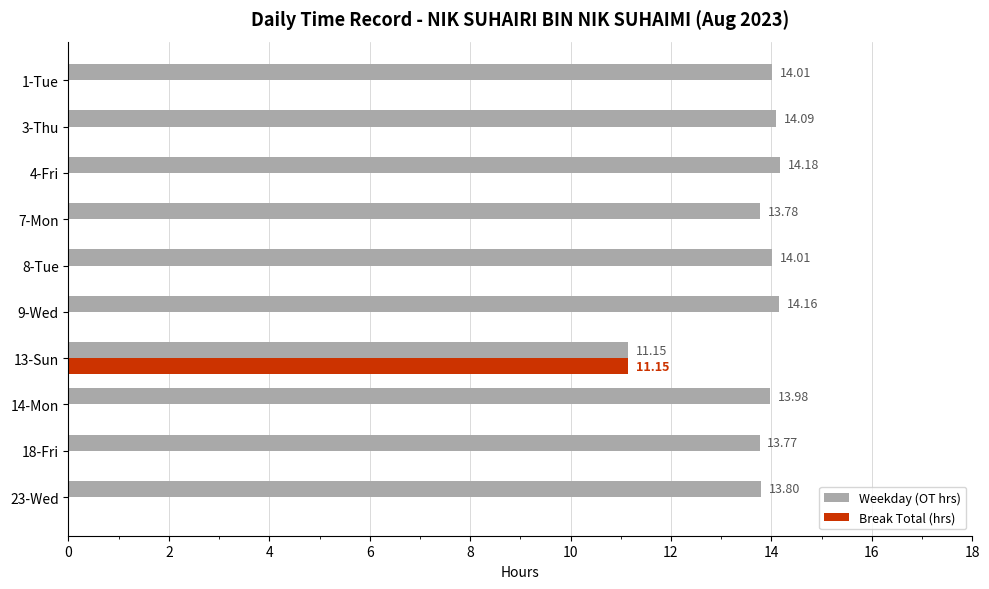

What are all the series names shown in the legend?

Weekday (OT hrs), Break Total (hrs)